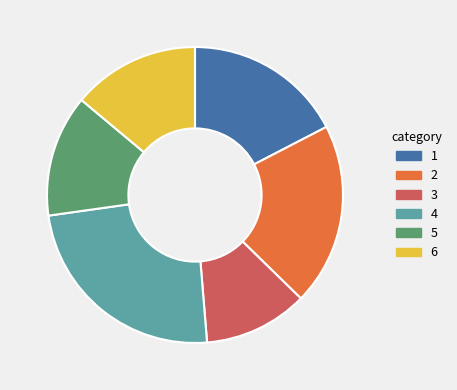

Is there a majority slice in this chart?

No